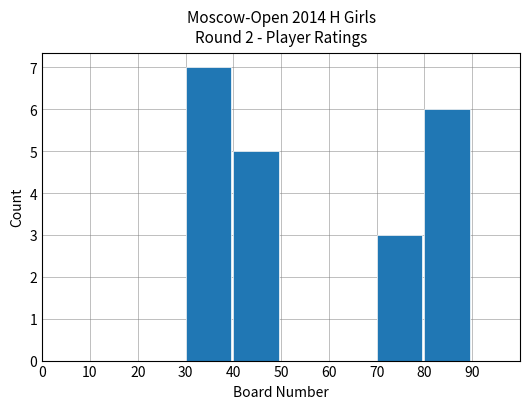

Reading right to left, transcribe all the data shown in this chart.

6	3	0	0	5	7	0	0	0